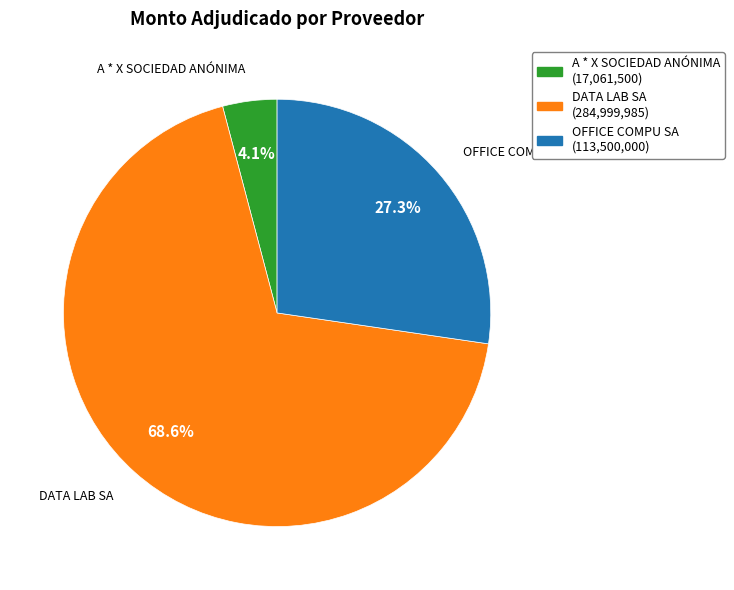

How many slices are in this pie chart?

3